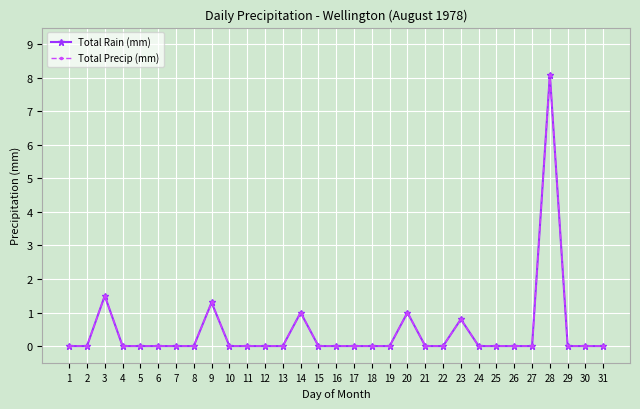

True or false: Total Rain (mm) and Total Precip (mm) cross at least once.

False